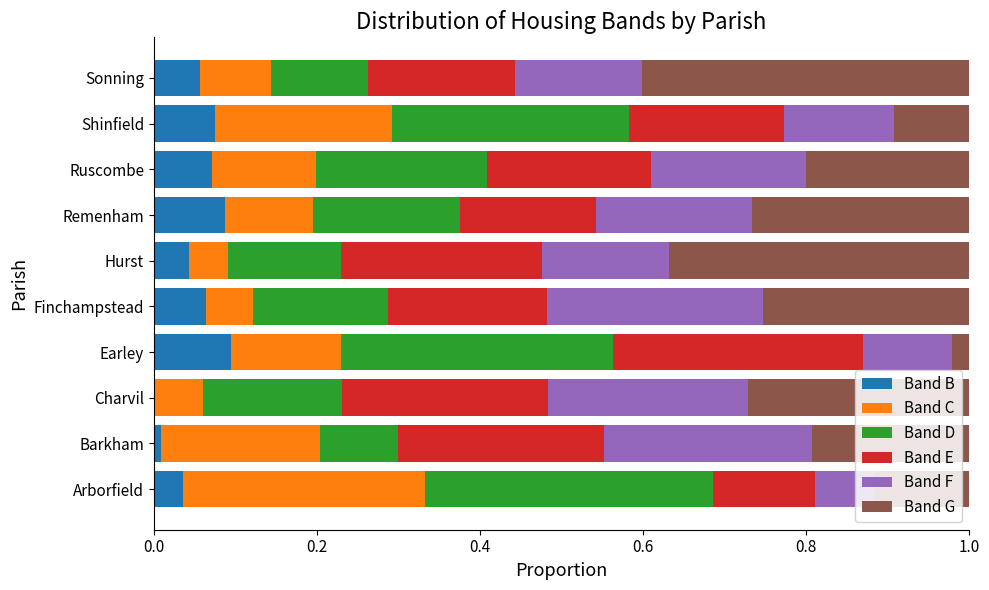

What is the total value across all series at Sonning?

1.0